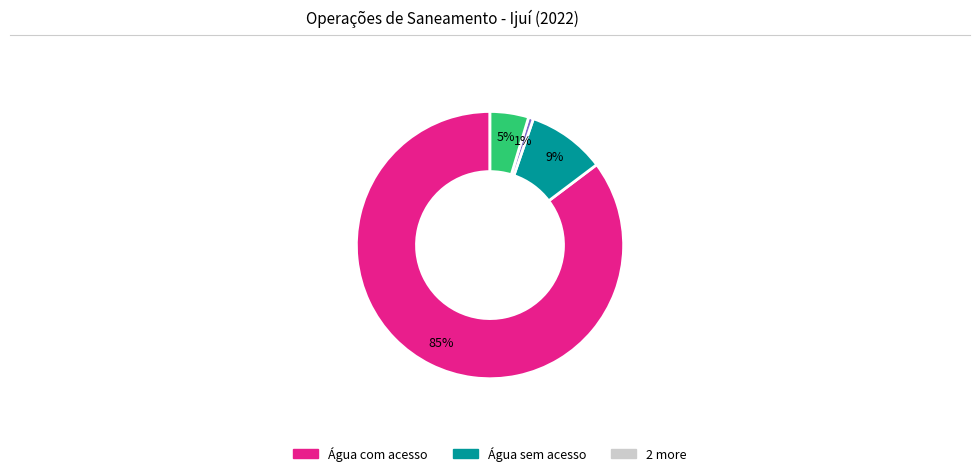

To the nearest percent, what is the average slice percentage?

25%